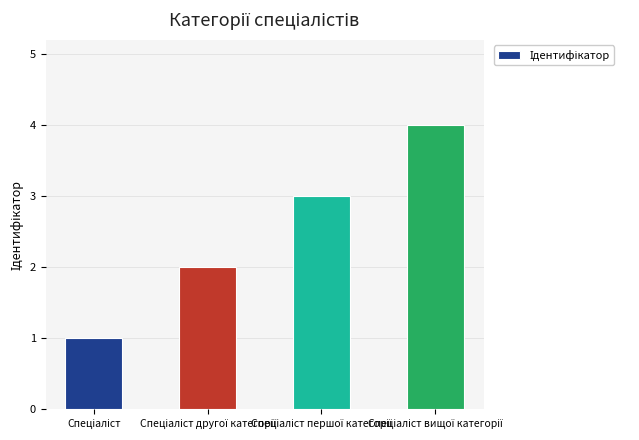

What is the difference between the maximum and minimum values?

3